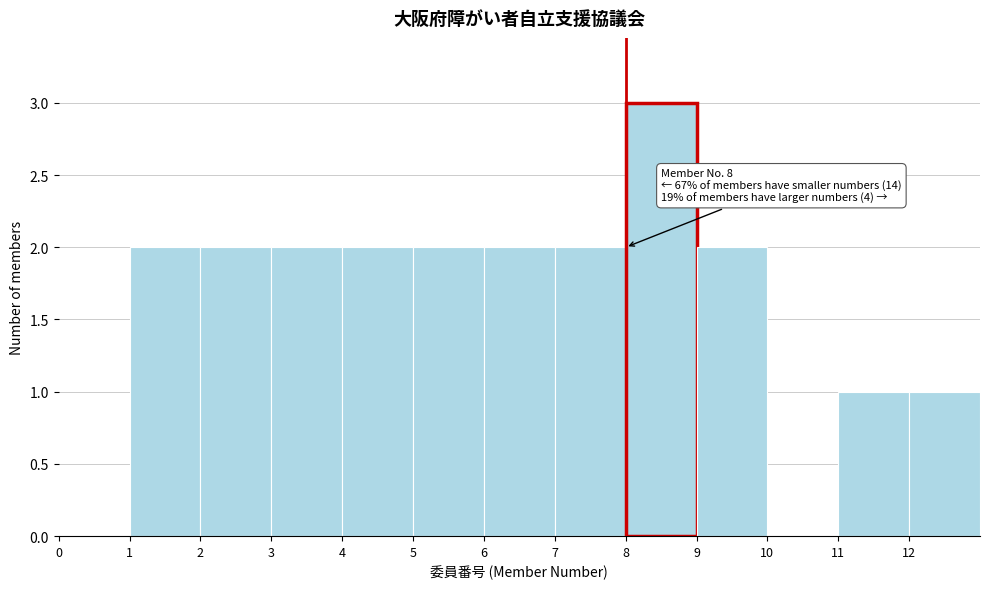

Which range on the x-axis has the tallest bar?

8 to 9